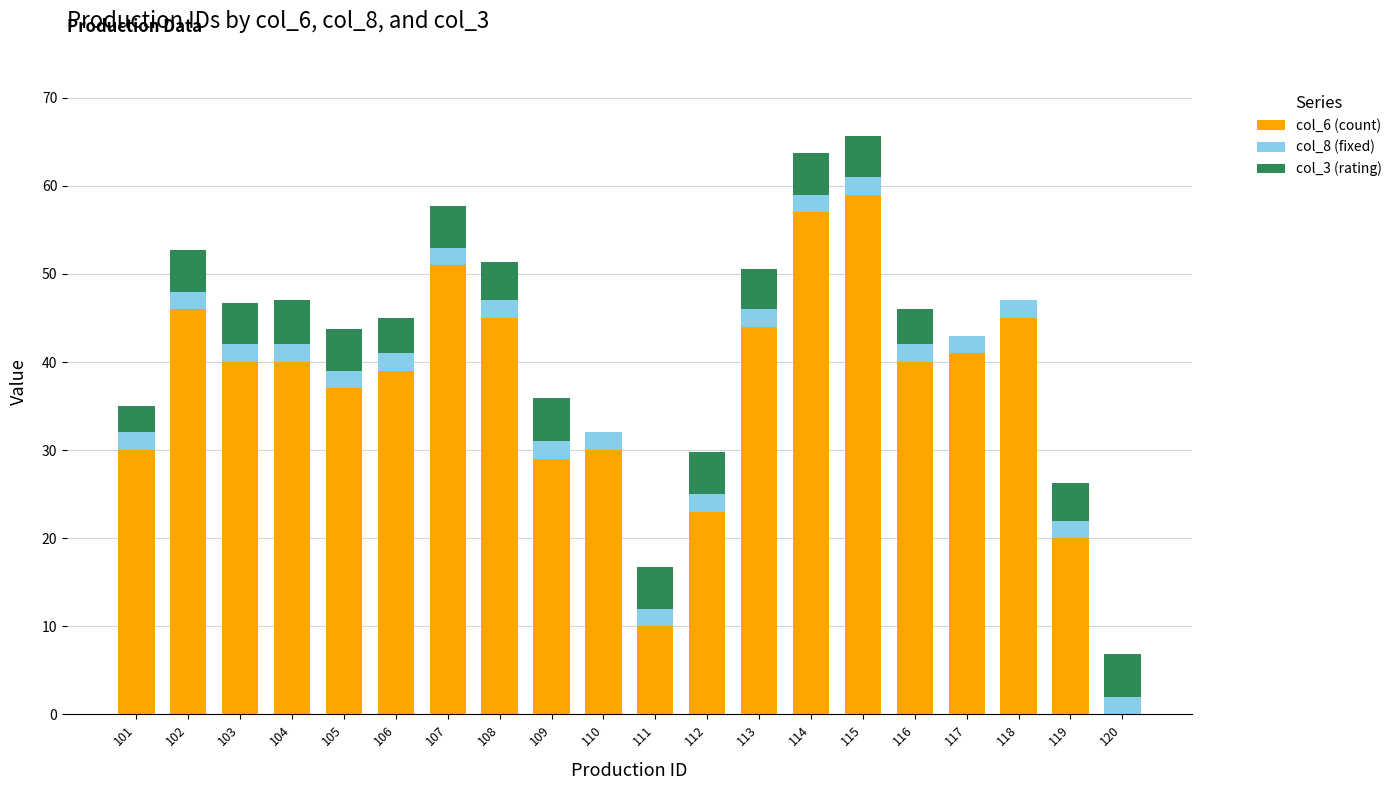

True or false: col_6 (count) has a value of 0.0 at 120.

True